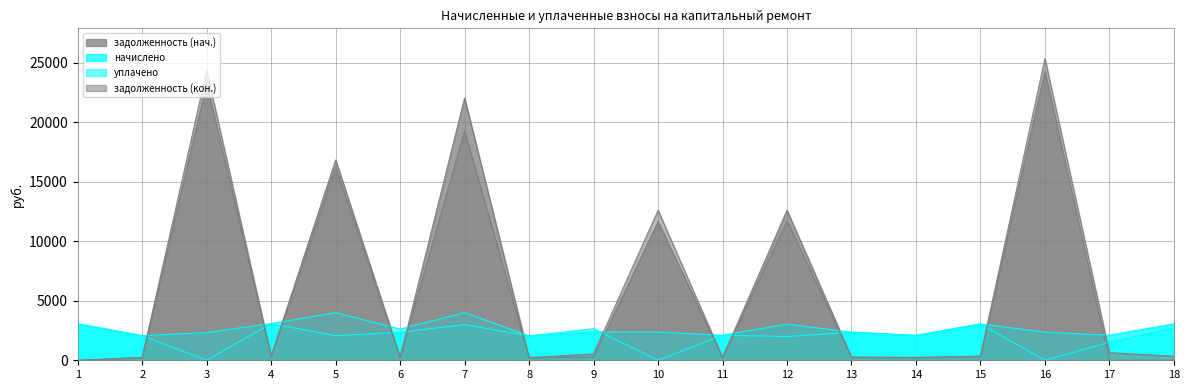

Which category has the highest value in the начислено series?

4